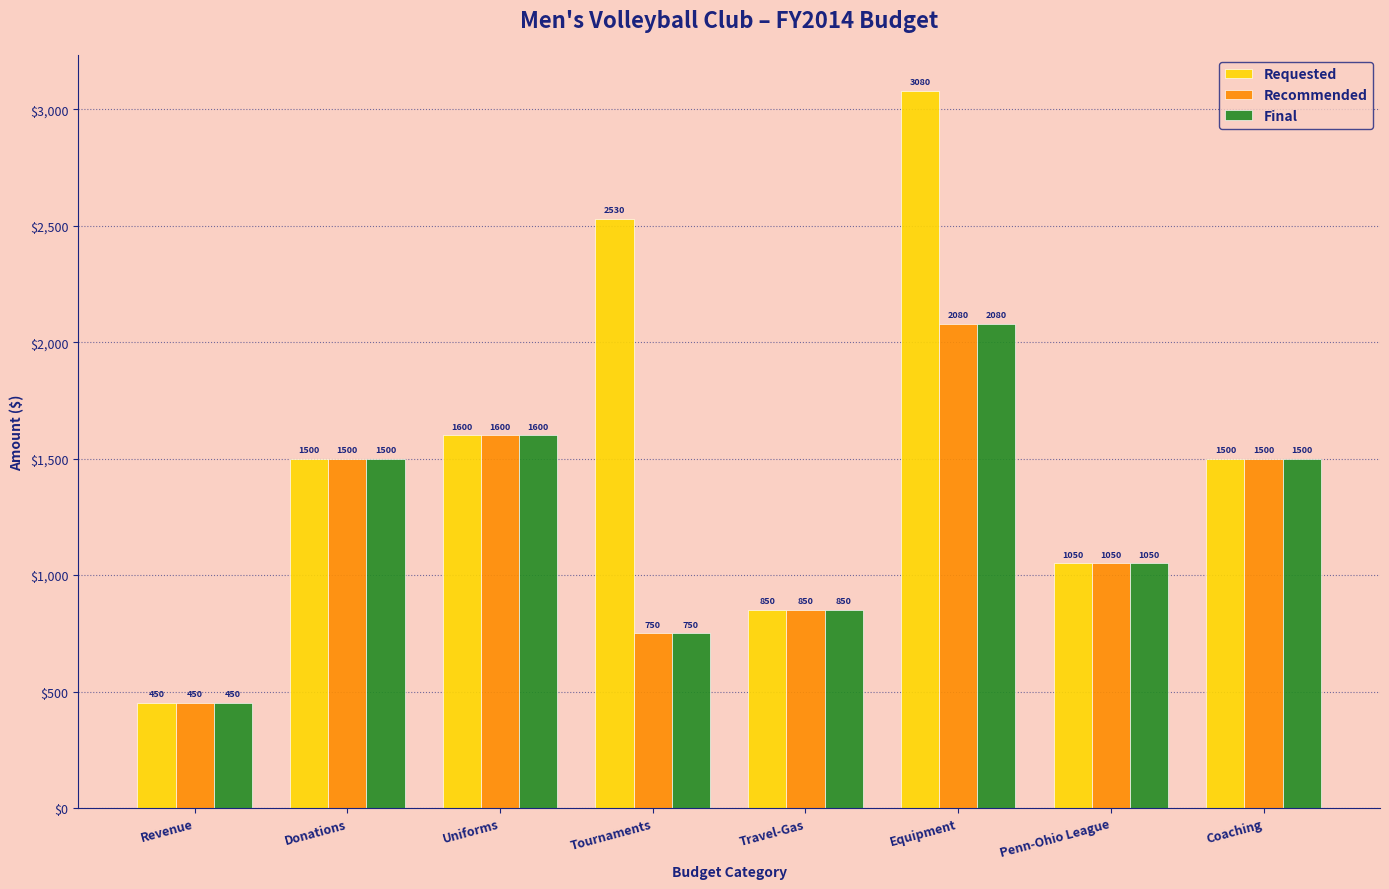

What is the value of the Recommended bar at the 8th from the left?

1500